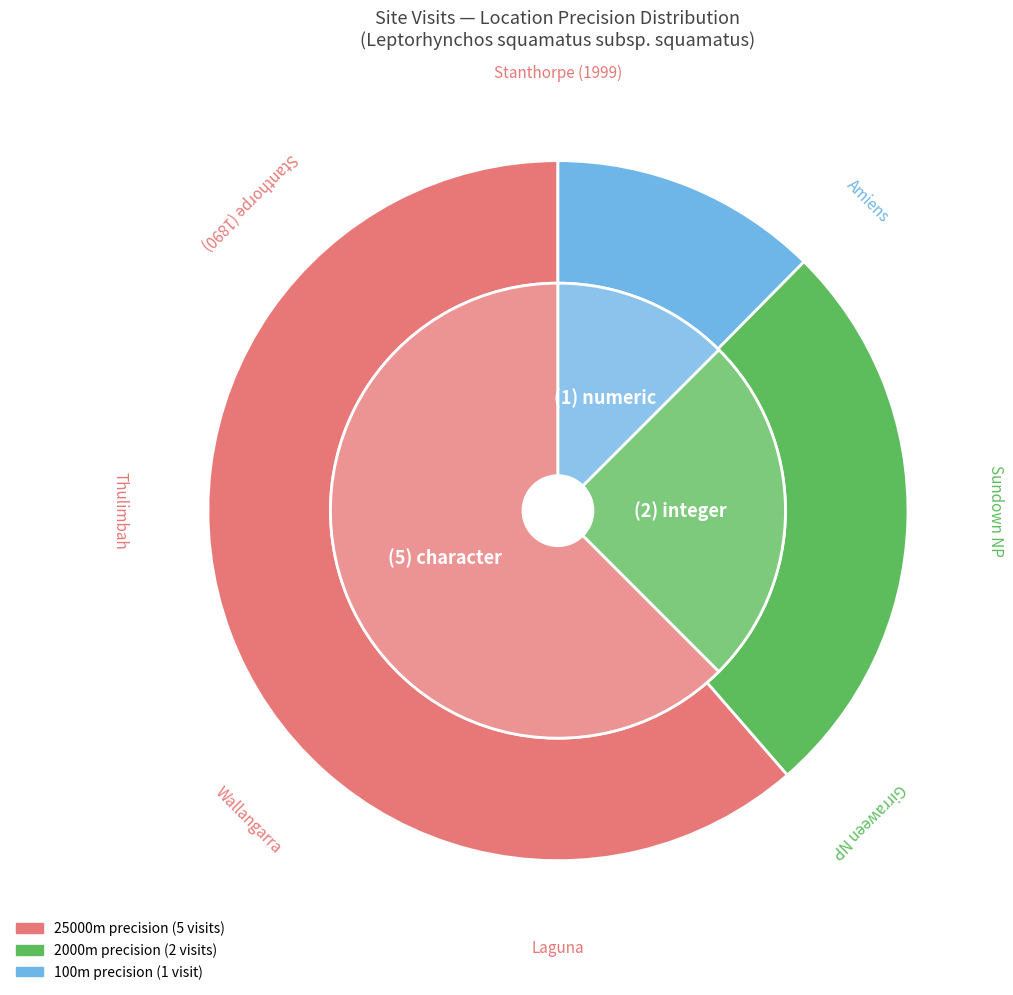

Approximately how many times larger is the value at 7 compared to 4?

1.2